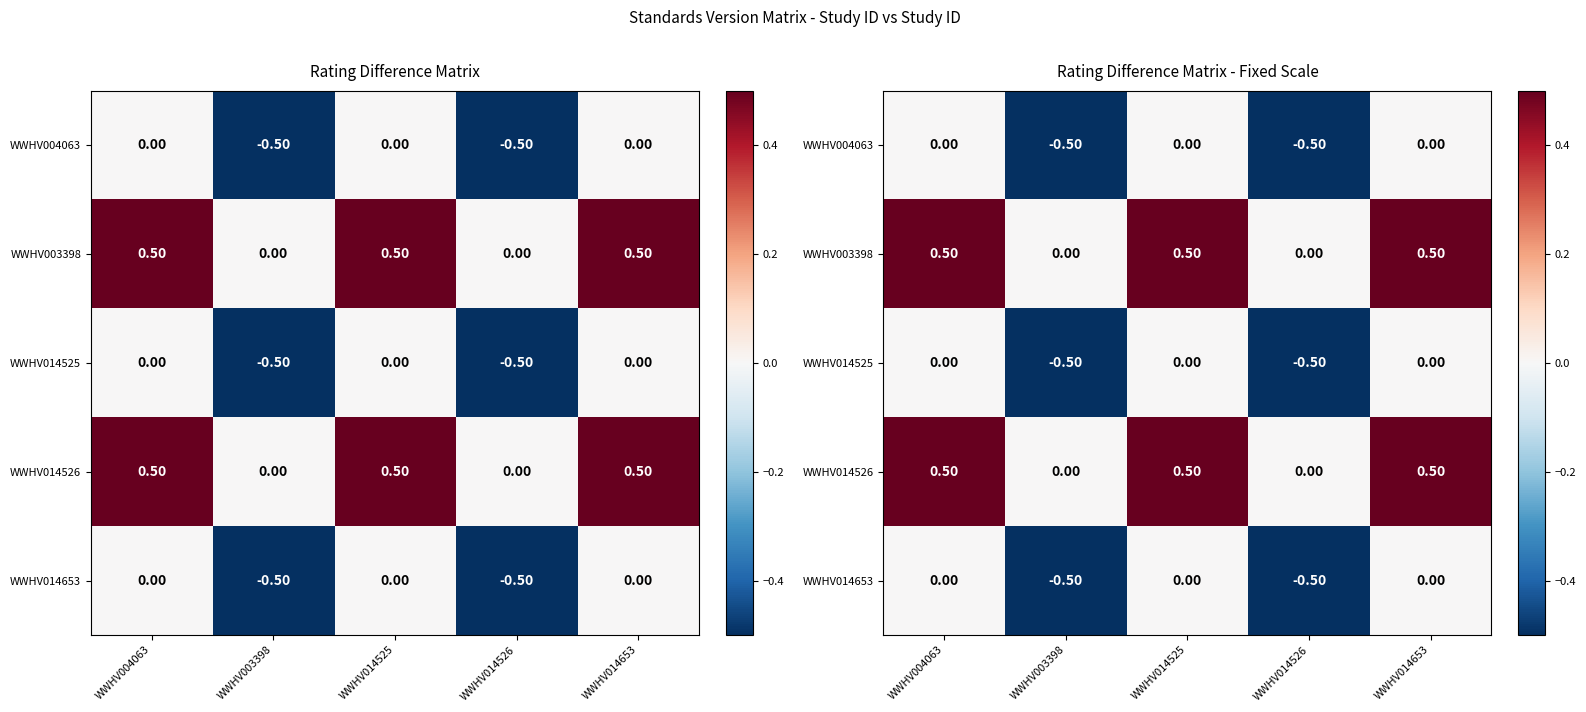

Where is WWHV014526 nearest to the value 0?

WWHV003398